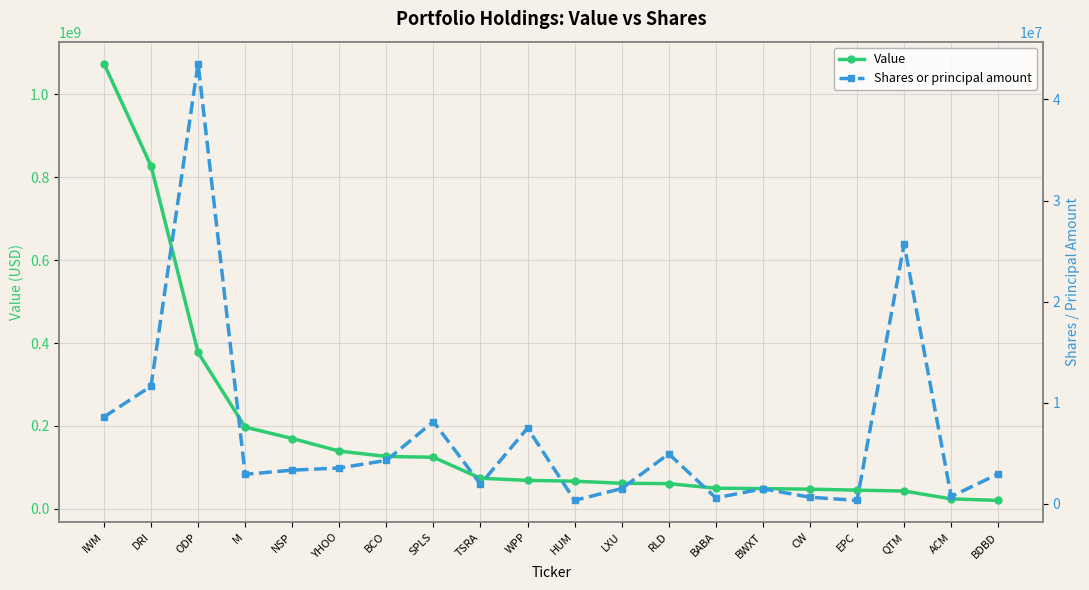

Does the chart display data point markers on the line(s)?

Yes